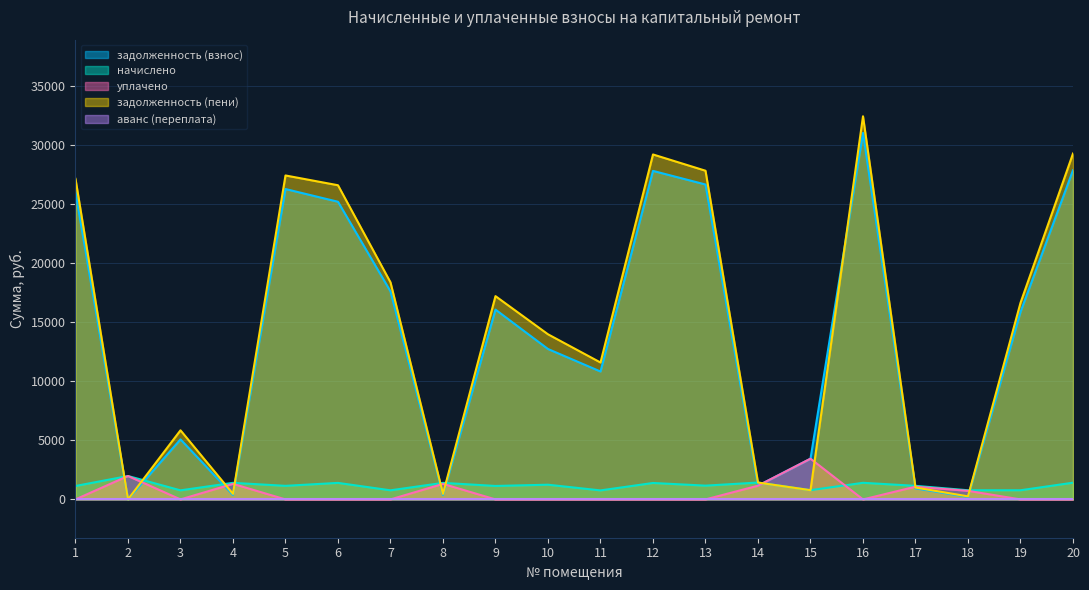

At which category does уплачено reach its first local peak?

2